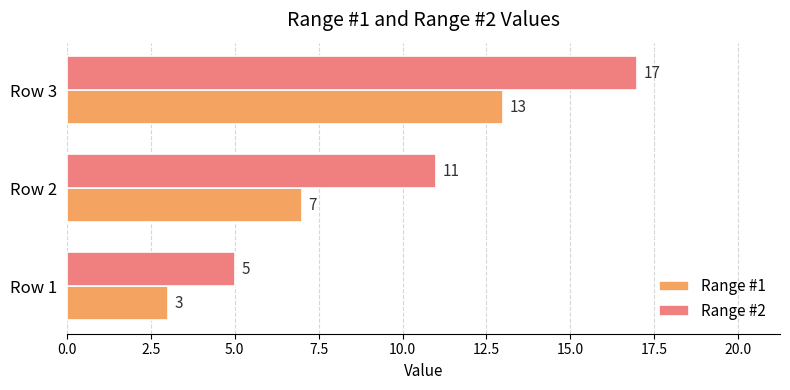

How many series are shown in this chart?

2